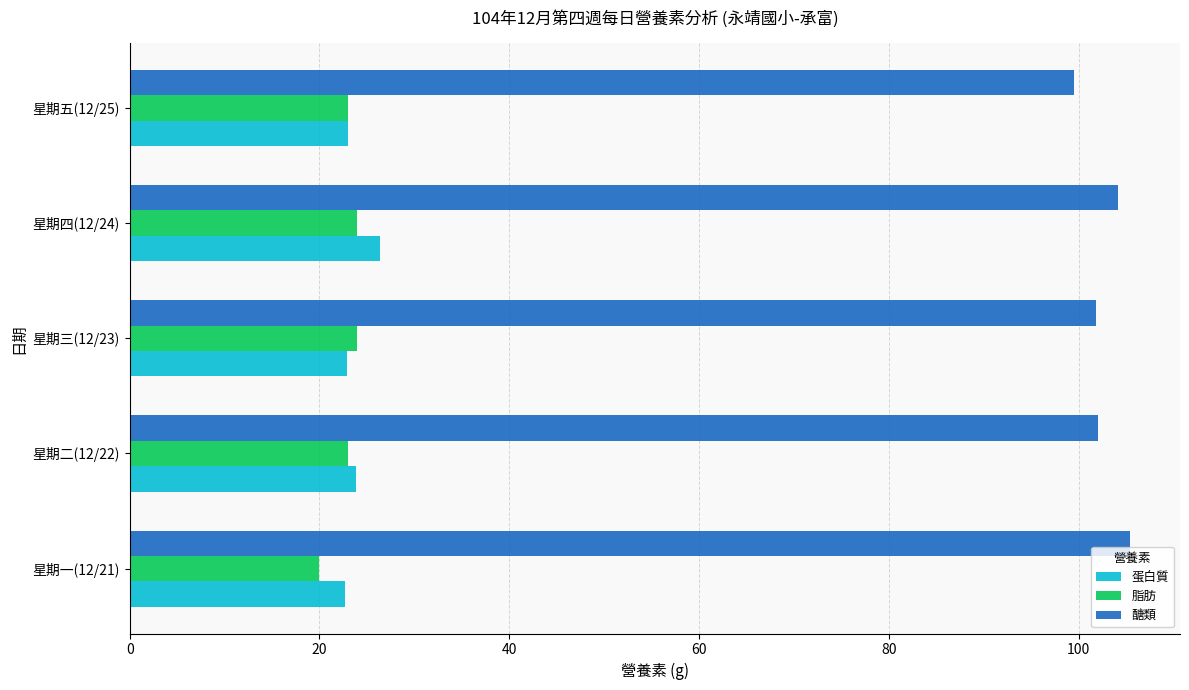

Count the number of categories in the chart.

5